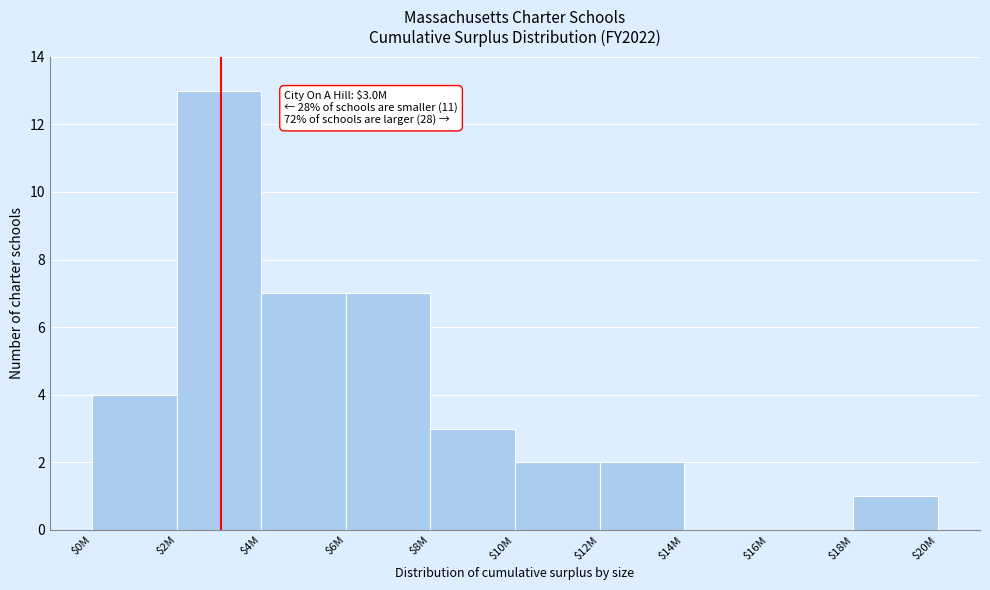

What is the sum of all values?

39